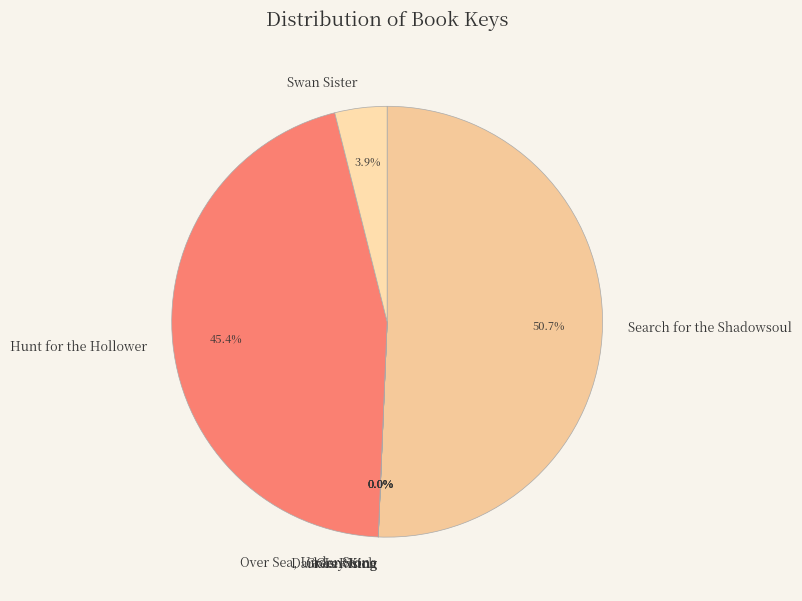

Which has a higher value, Swan Sister or Search for the Shadowsoul?

Search for the Shadowsoul